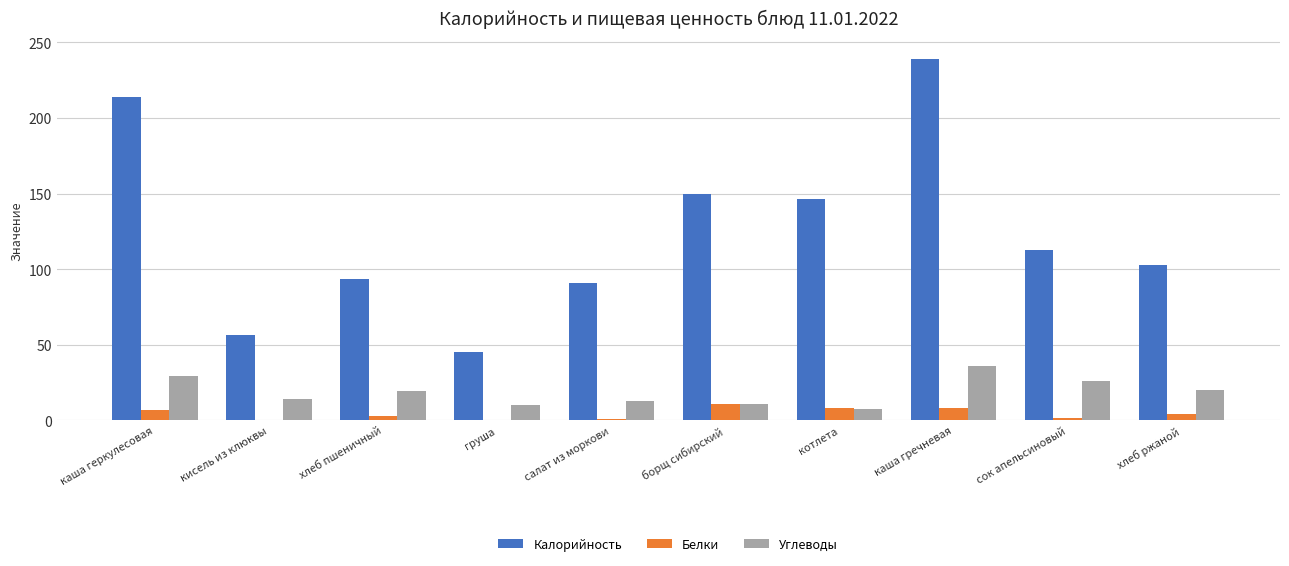

Is it true that Белки equals 1.4 at сок апельсиновый?

True